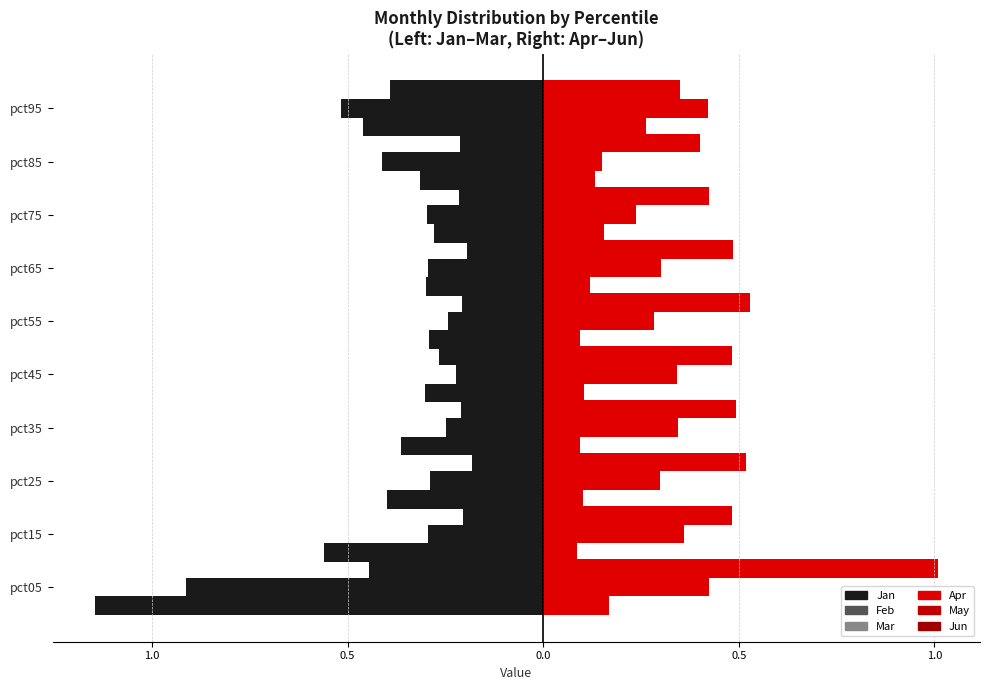

What is the difference between the second highest and minimum values in the Jan series?

0.9